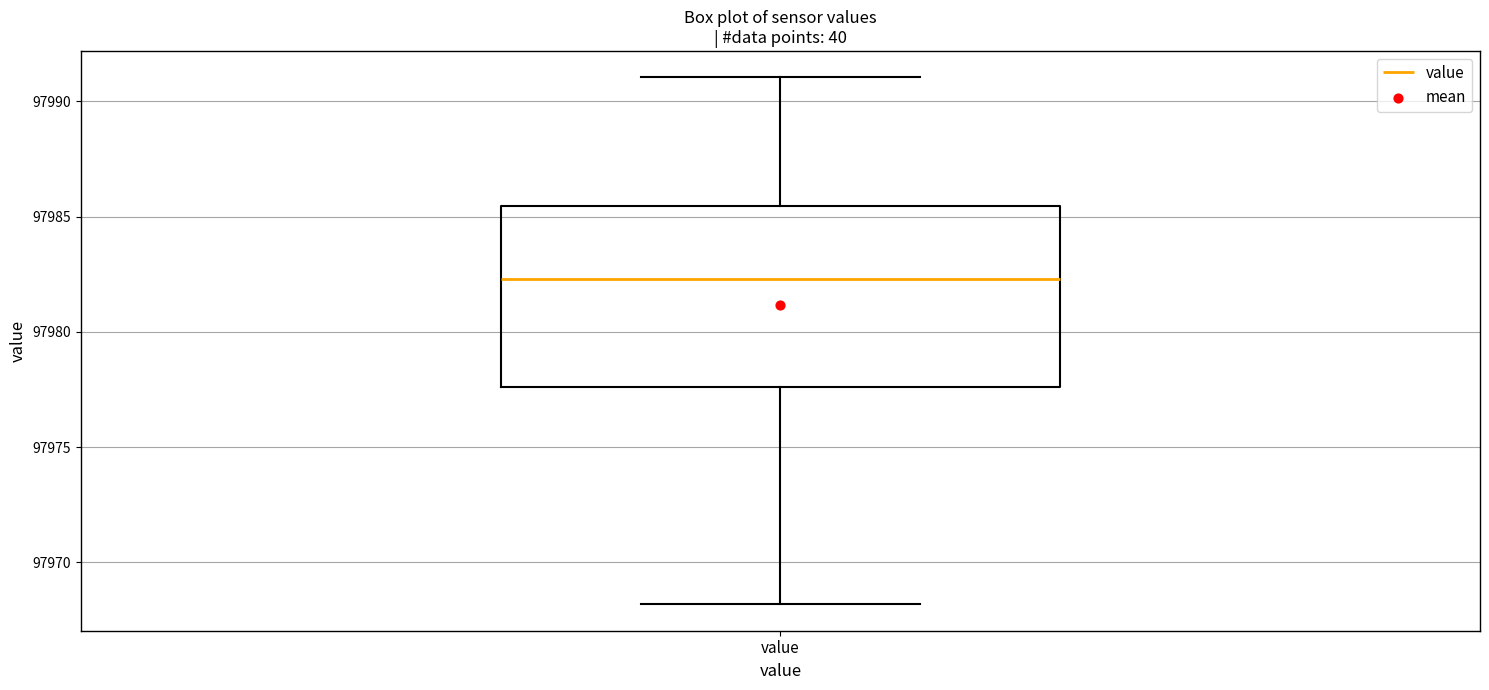

Transcribe this box plot: give where the median line is, the range the box spans, and where the two whiskers end, as read against the y-axis. The values are not printed on the chart, so give them approximately, as read against the axis.

median 97982.5, box 97977.5 to 97985.5, whiskers 97968.0 to 97991.0